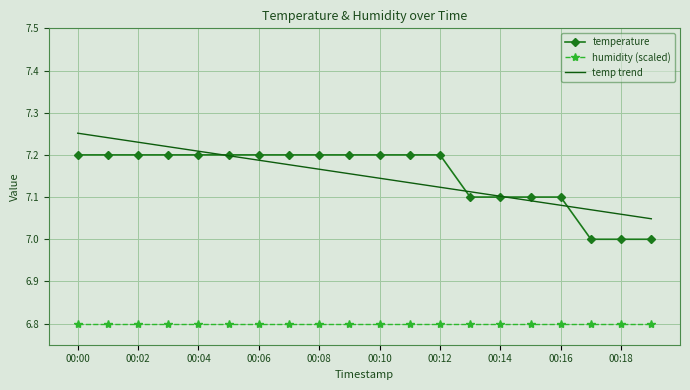

List the series in order of their peak value, lowest first.

humidity (scaled), temperature, temp trend